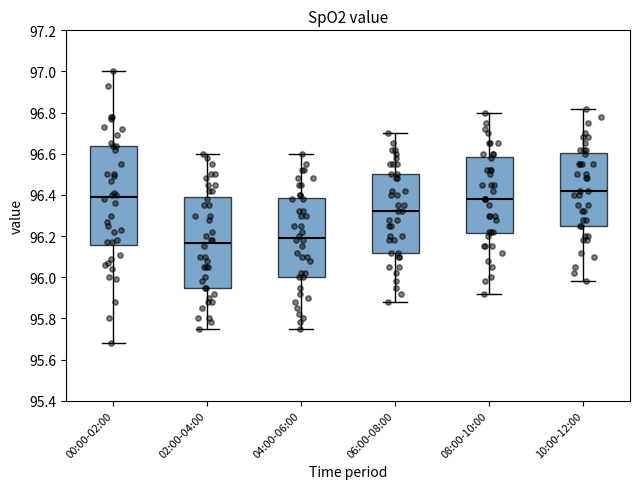

Reading left to right, read every box against the y-axis: the position of its median line, the range the box covers, and the ends of its whiskers. The values are not printed on the chart, so give them approximately, as read against the axis.

00:00-02:00: median 96.40, box 96.16 to 96.64, whiskers 95.68 to 97.00
02:00-04:00: median 96.16, box 95.96 to 96.40, whiskers 95.76 to 96.60
04:00-06:00: median 96.20, box 96.00 to 96.38, whiskers 95.76 to 96.60
06:00-08:00: median 96.32, box 96.12 to 96.50, whiskers 95.88 to 96.70
08:00-10:00: median 96.38, box 96.22 to 96.58, whiskers 95.92 to 96.80
10:00-12:00: median 96.42, box 96.26 to 96.60, whiskers 95.98 to 96.82